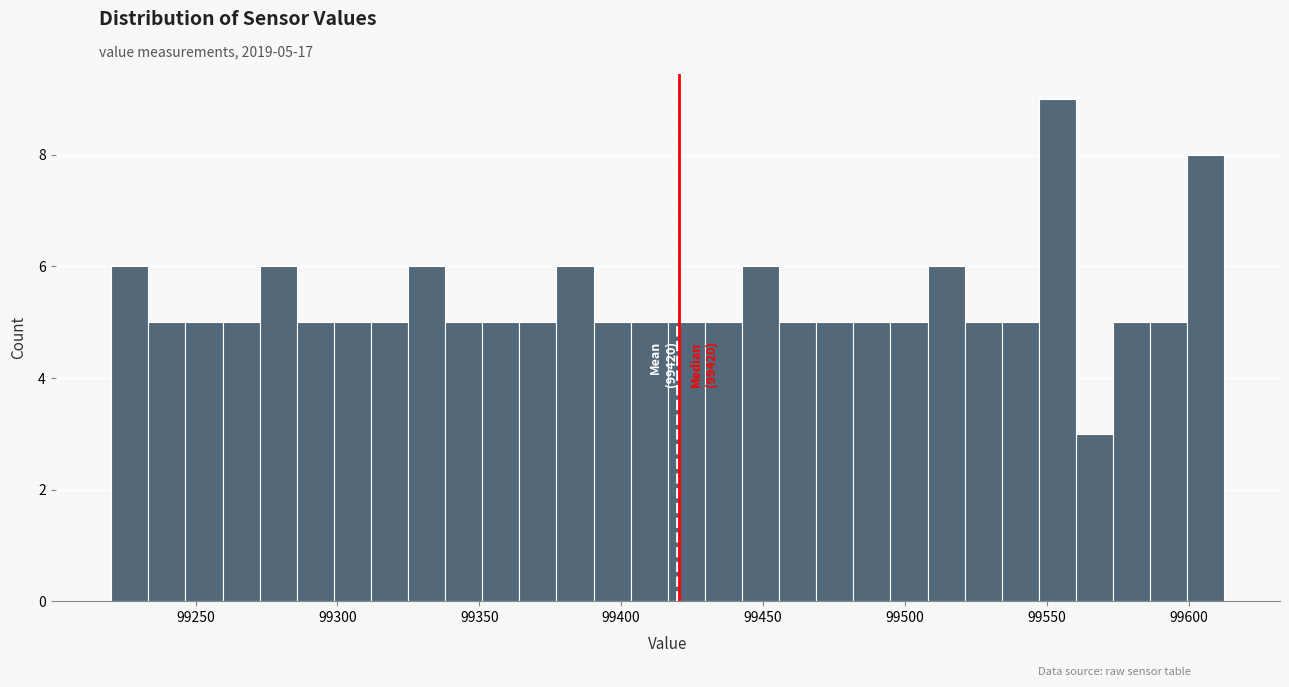

Around what value on the x-axis is the tallest bar? Give the approximate position of its centre, as read against the axis.

99555